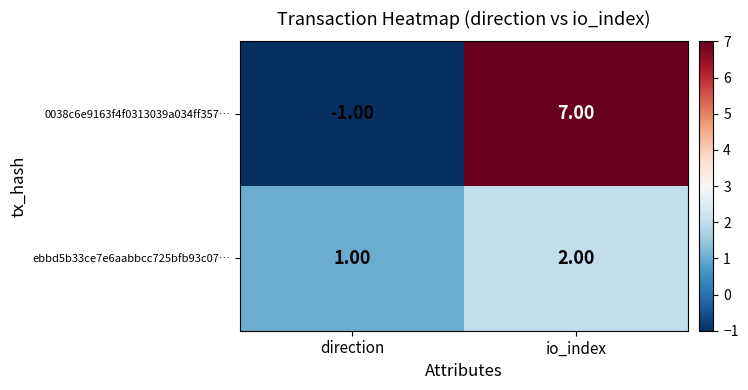

At which label is 0038c6e9163f4f0313039a034ff357… closest to 3?

direction